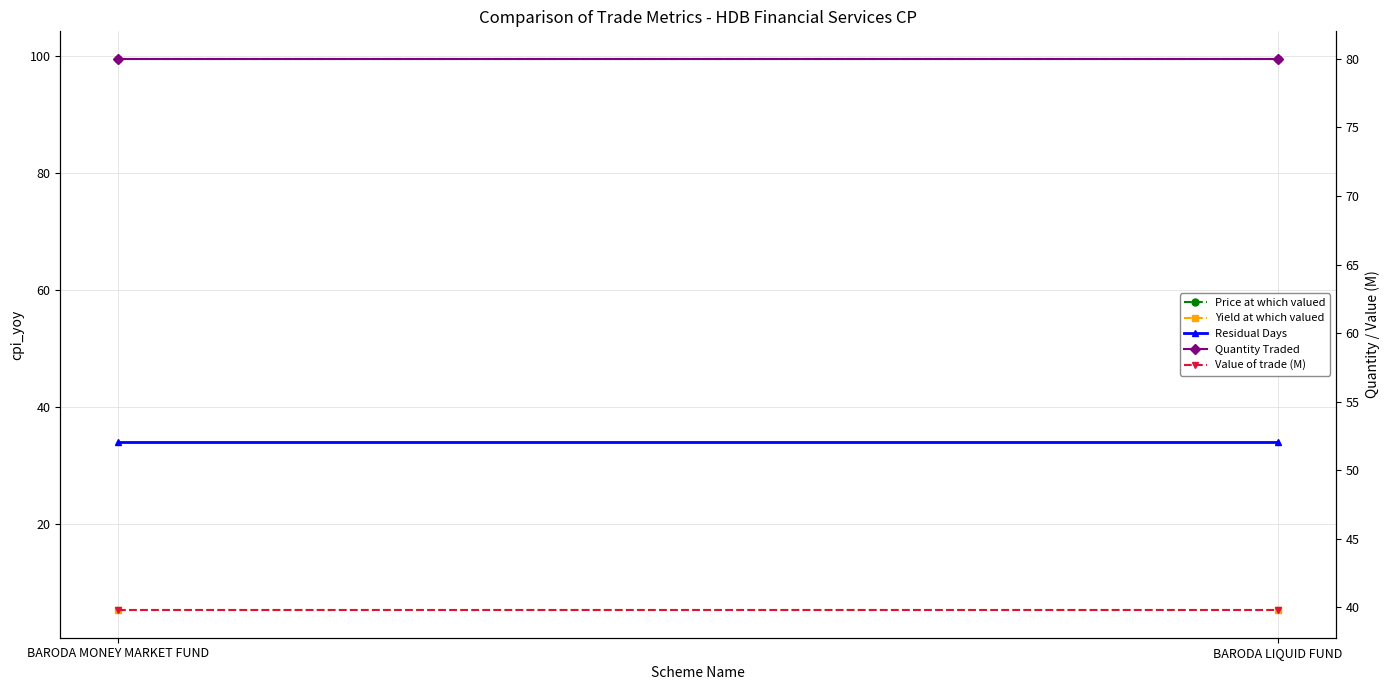

What is the value of the Residual Days point at the 2nd from the left?

34.0